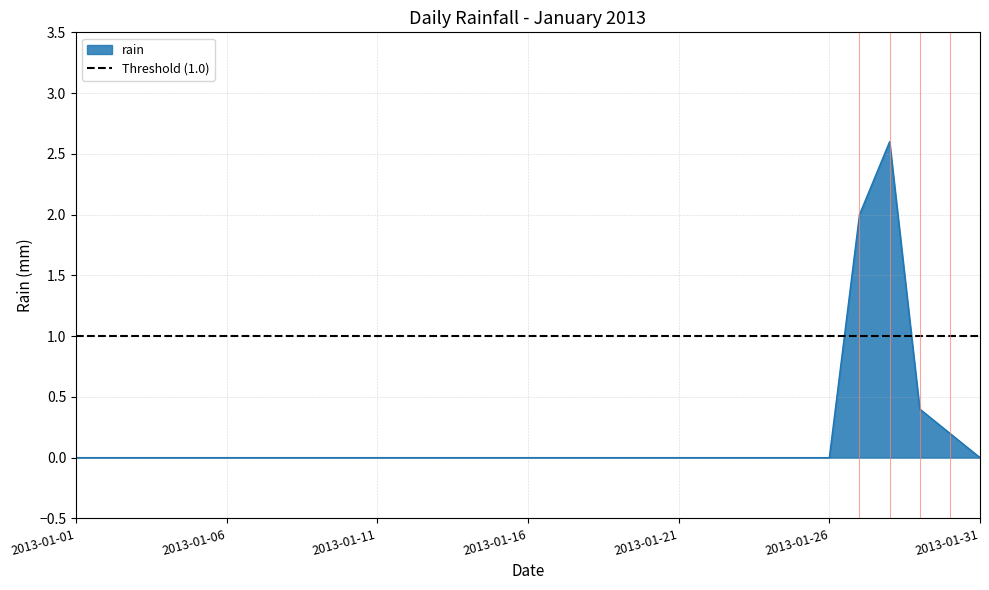

Where is the data nearest to the value 1?

2013-01-29